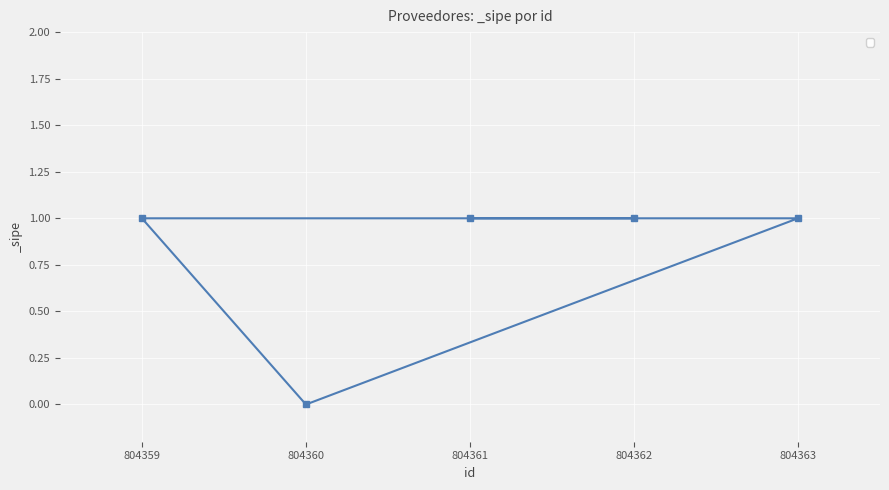

What is the value of the 5th point from the left?

1